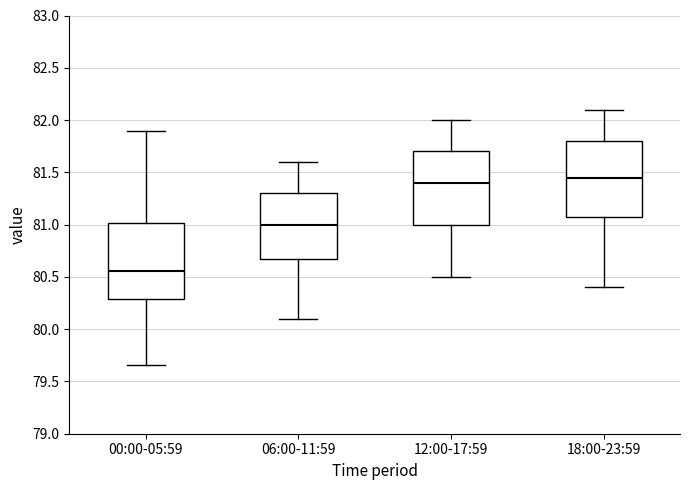

Where is the lower edge of the box for 18:00-23:59 on the y-axis? The values are not printed on the chart, so give them approximately, as read against the axis.

81.10